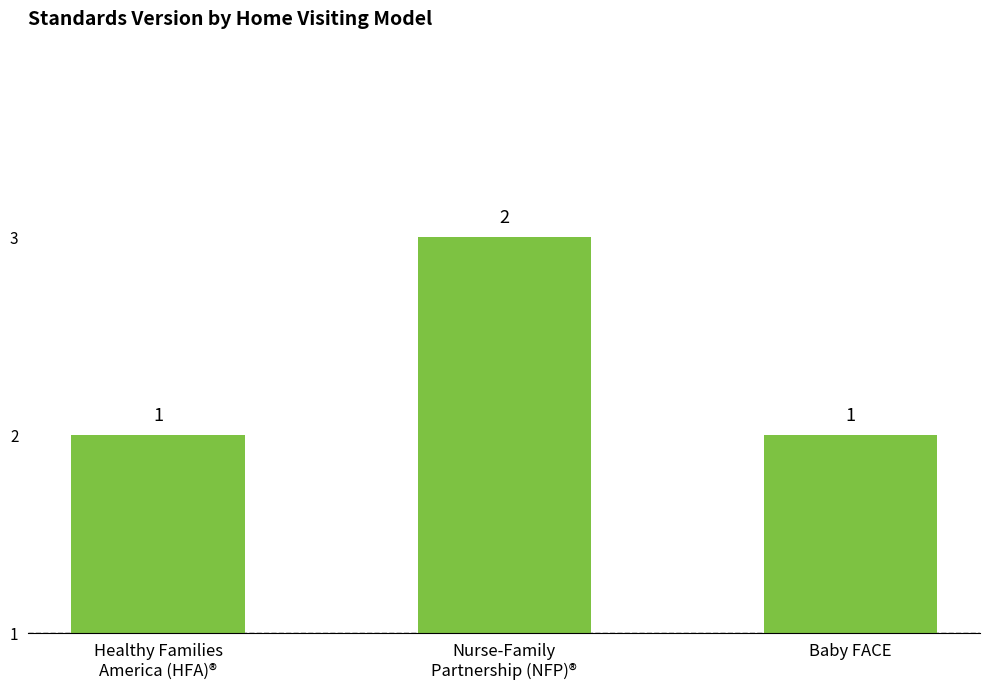

Are the bars horizontal?

No